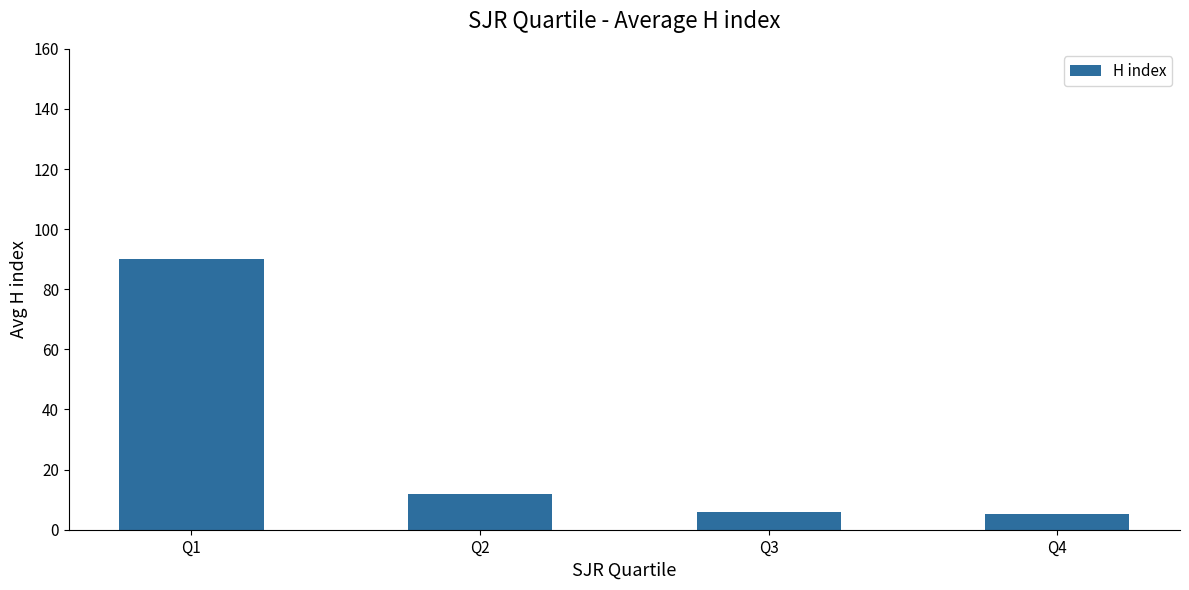

What is the ratio of the value at Q1 to the value at Q3?

15.0